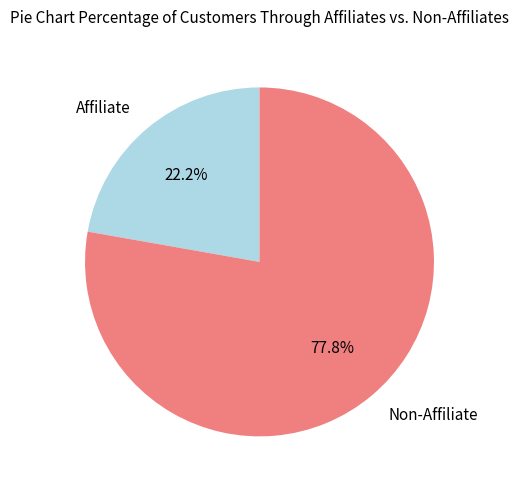

Which category has the biggest portion of the pie?

Non-Affiliate